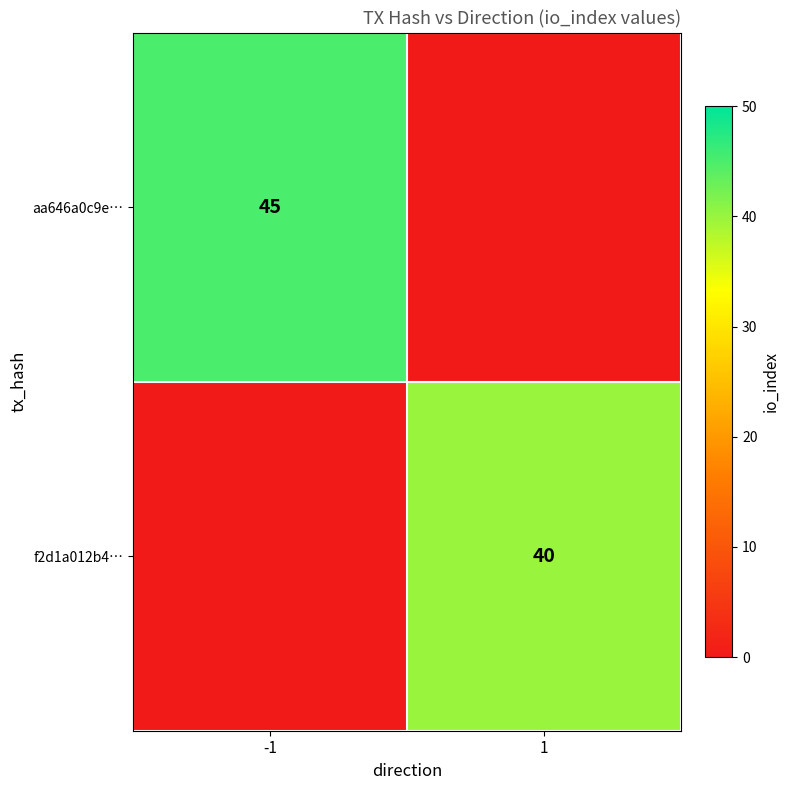

The value of aa646a0c9e… at -1 is 60.3. True or false?

False